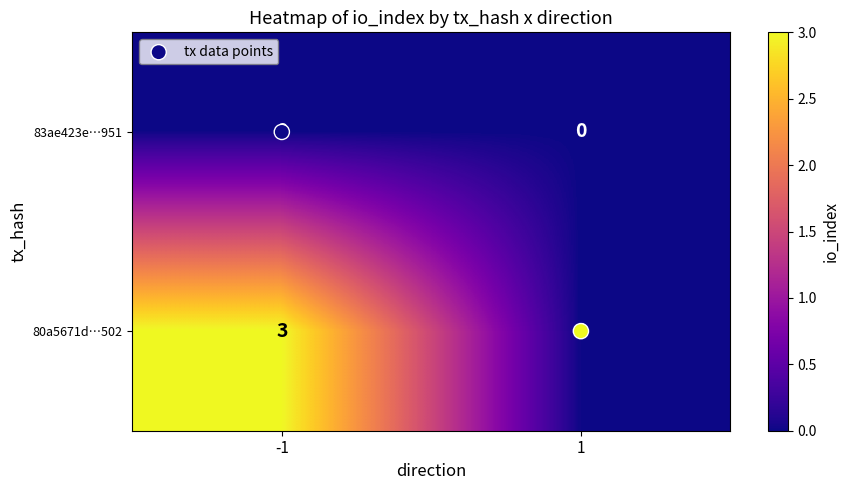

How many data points does each series have?

2